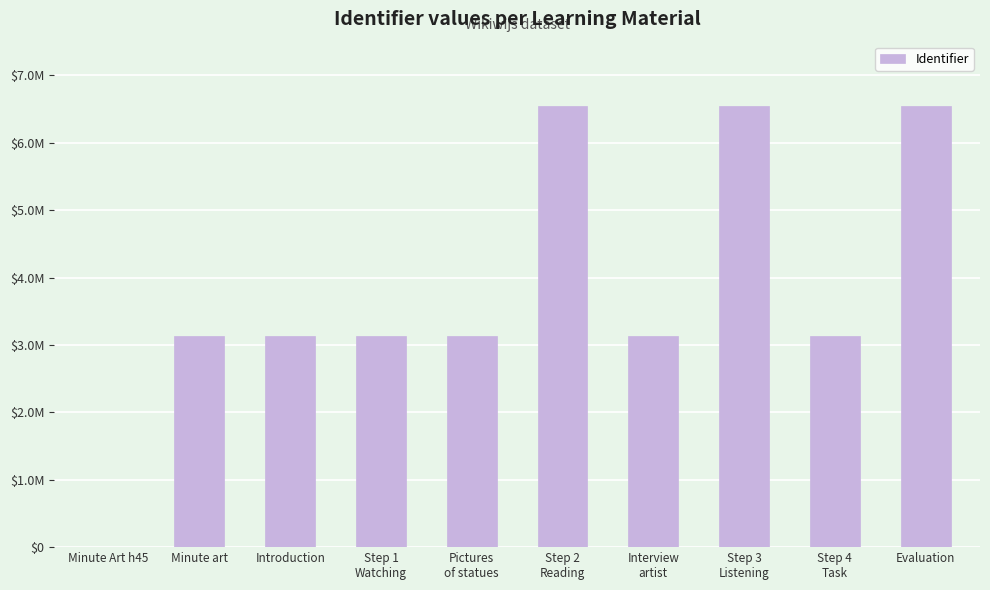

Where does the data first go above 3132785?

Step 2
Reading